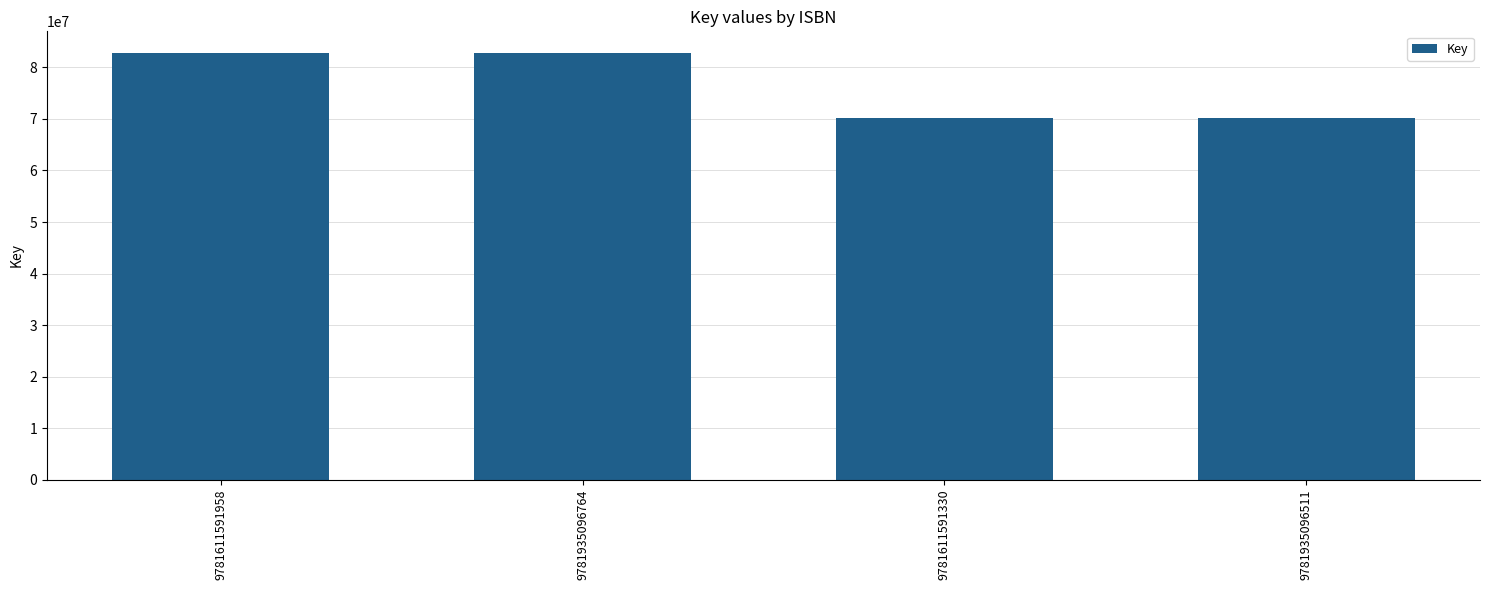

Reading right to left, what are all the values shown in this chart?

70210519	70210519	82865439	82865439